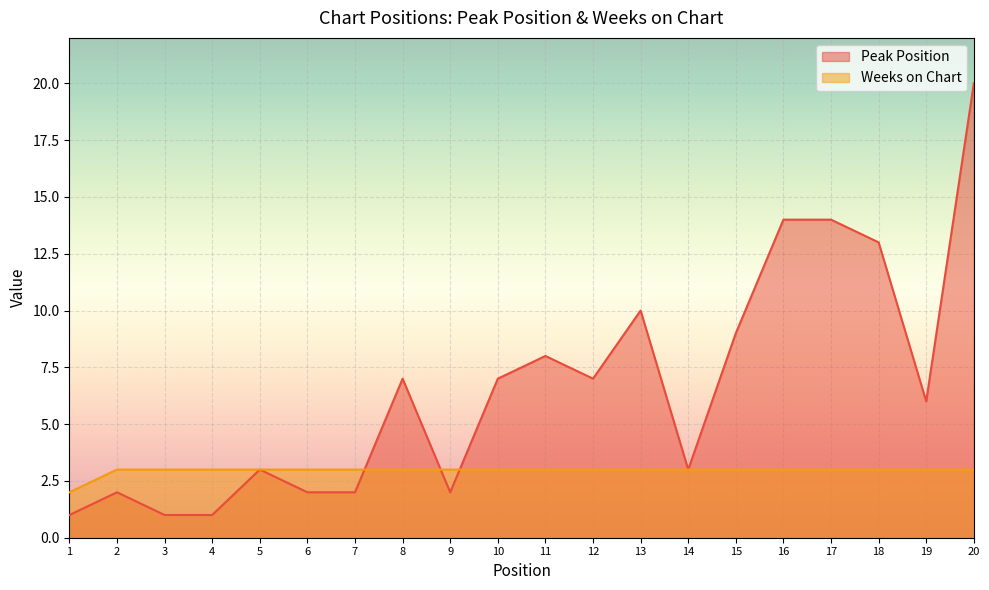

What are all the series names shown in the legend?

Peak Position, Weeks on Chart